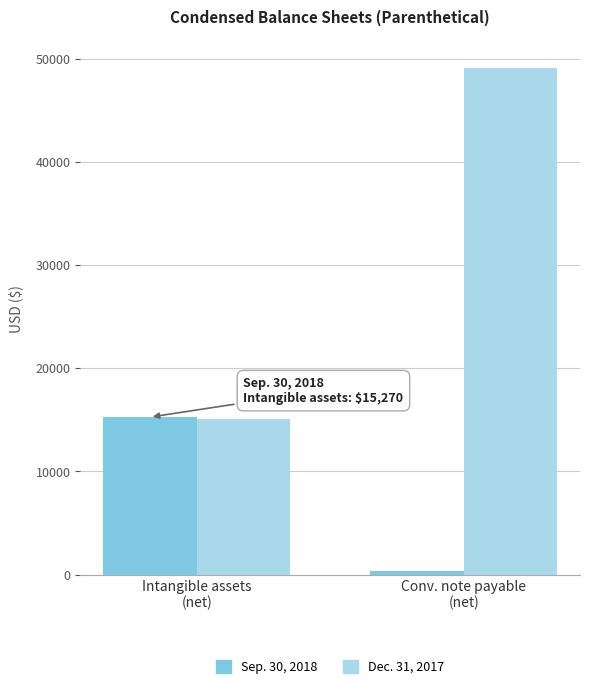

At how many categories does at least one series exceed 45221?

1